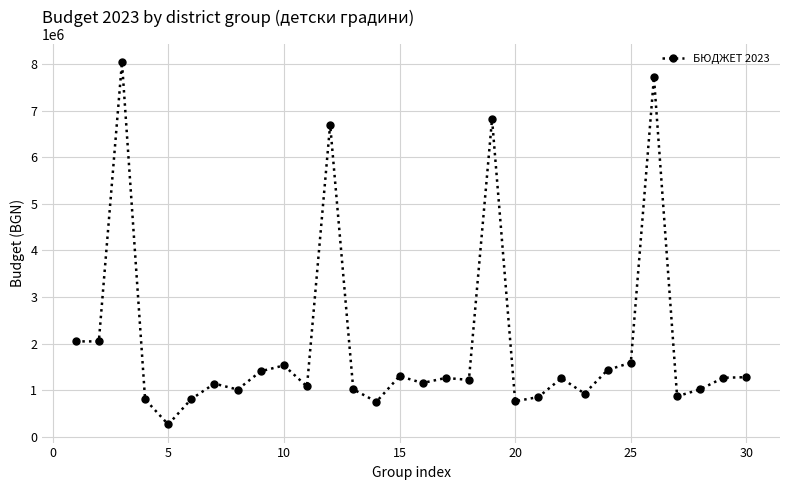

What is the difference between the second highest and second lowest values?

6967556